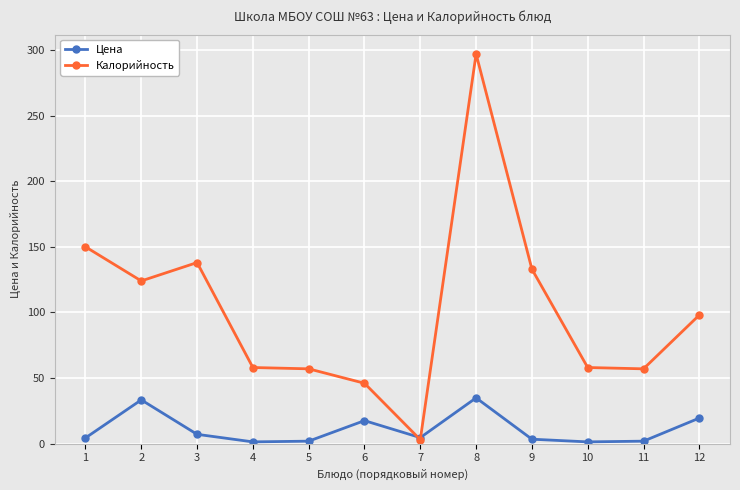

Where is the first local maximum for Калорийность?

3